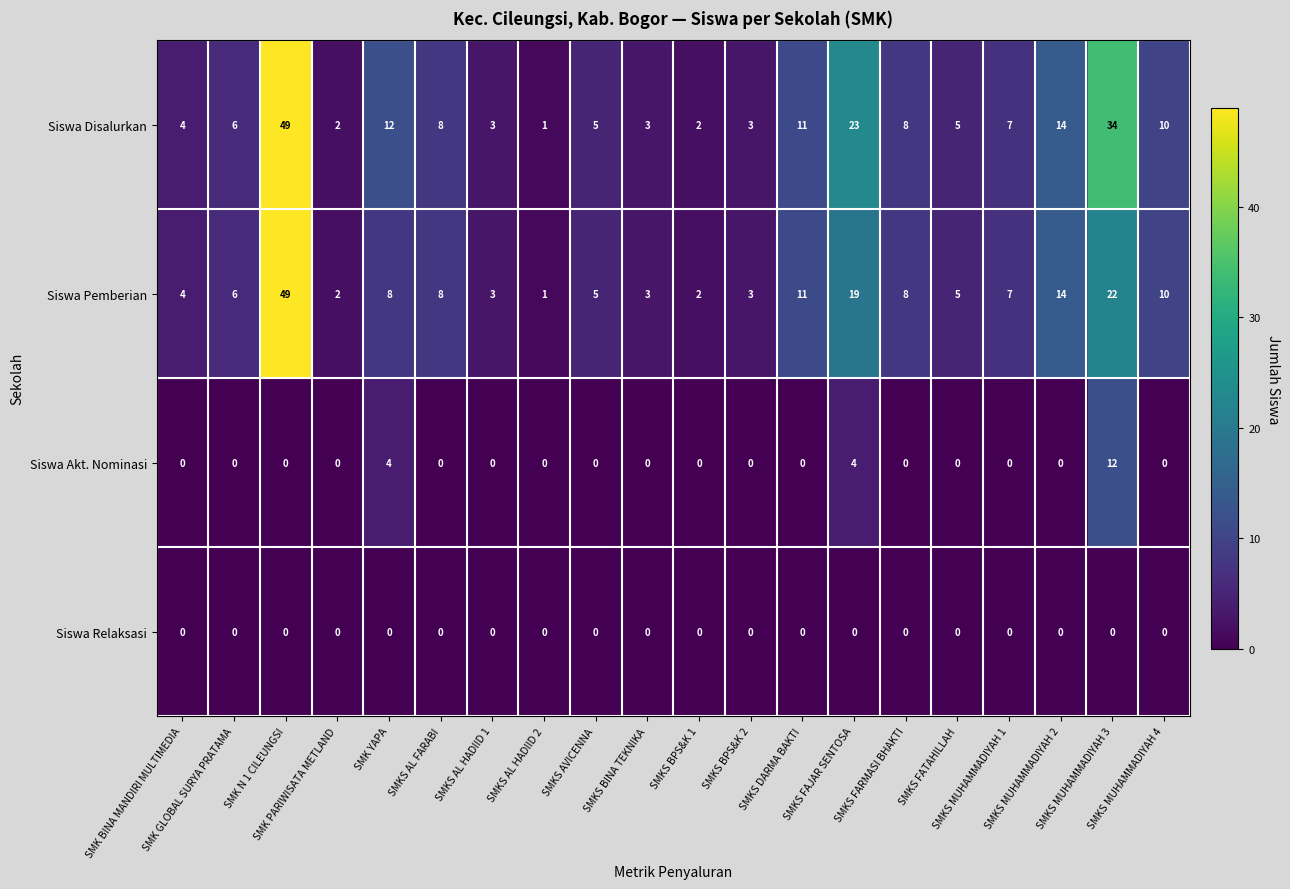

What is the difference between the maximum and minimum values in the Siswa Akt. Nominasi series?

12